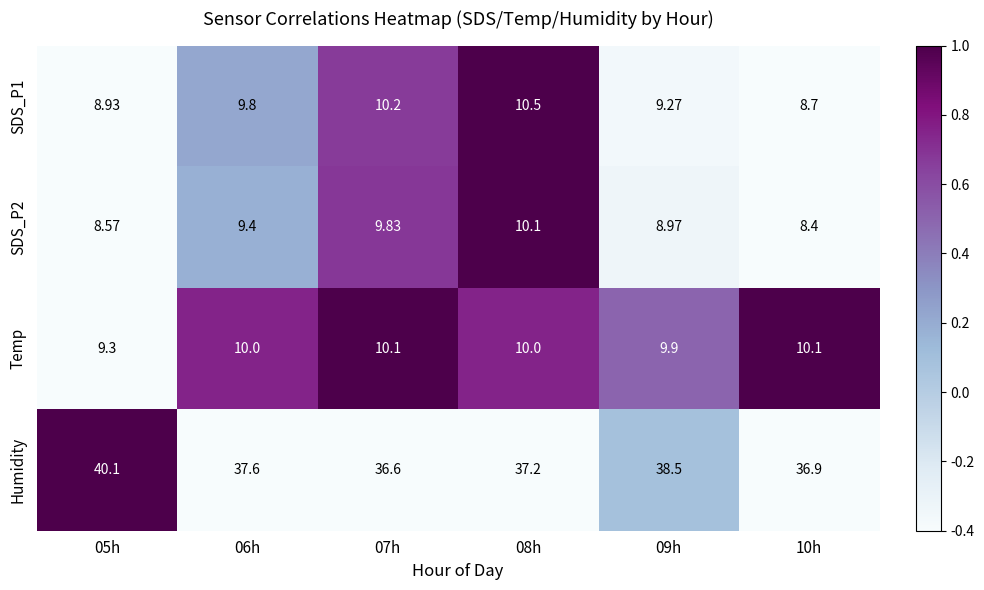

How many values in the SDS_P1 series are below 9?

2